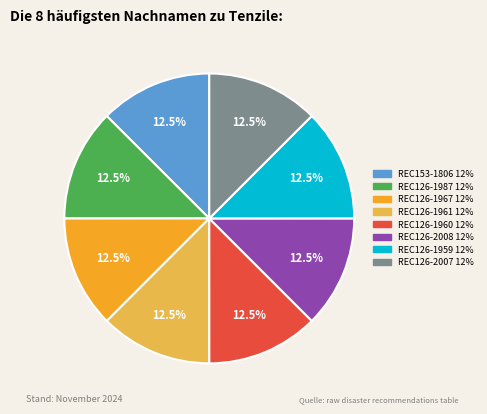

Is there any slice that represents more than half of the pie?

No